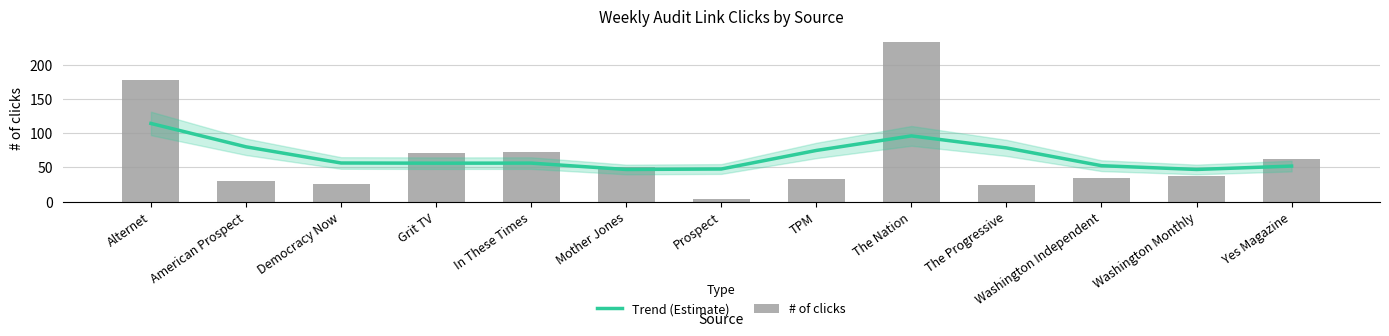

Is it true that Trend (Estimate) equals 78.5 at The Progressive?

True